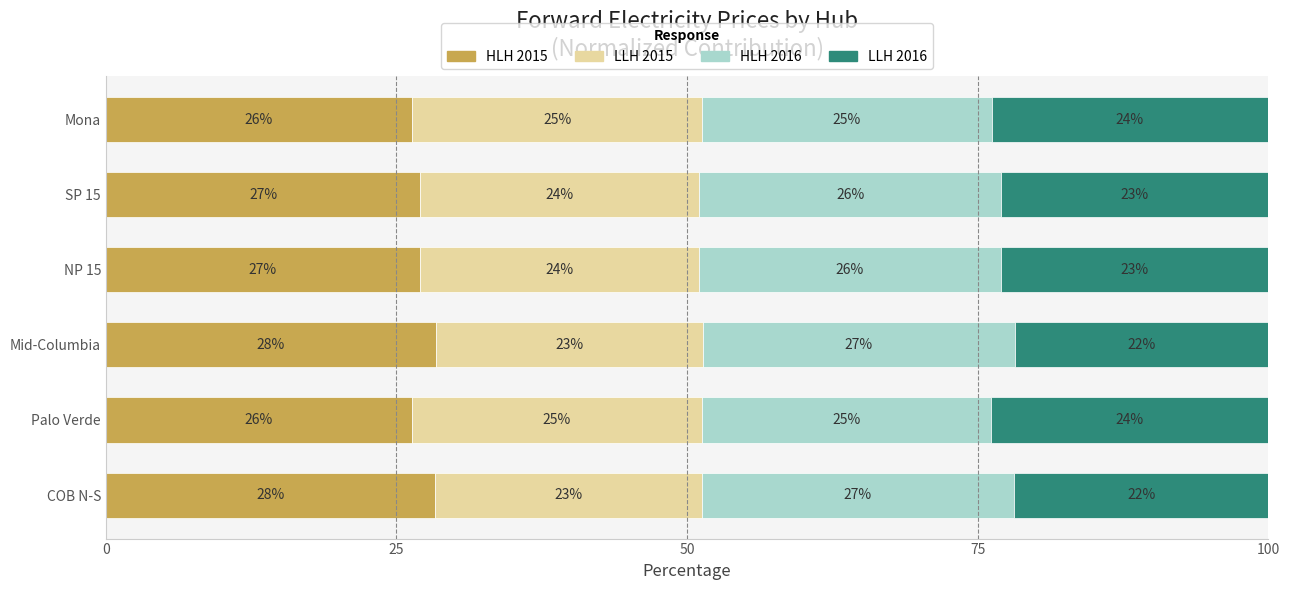

True or false: HLH 2015 has a value of 16.4 at Palo Verde.

False